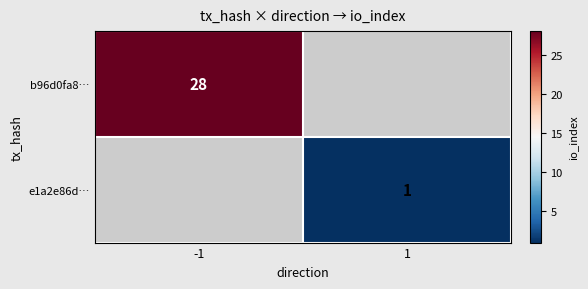

Which has a higher value, 1 or -1?

-1